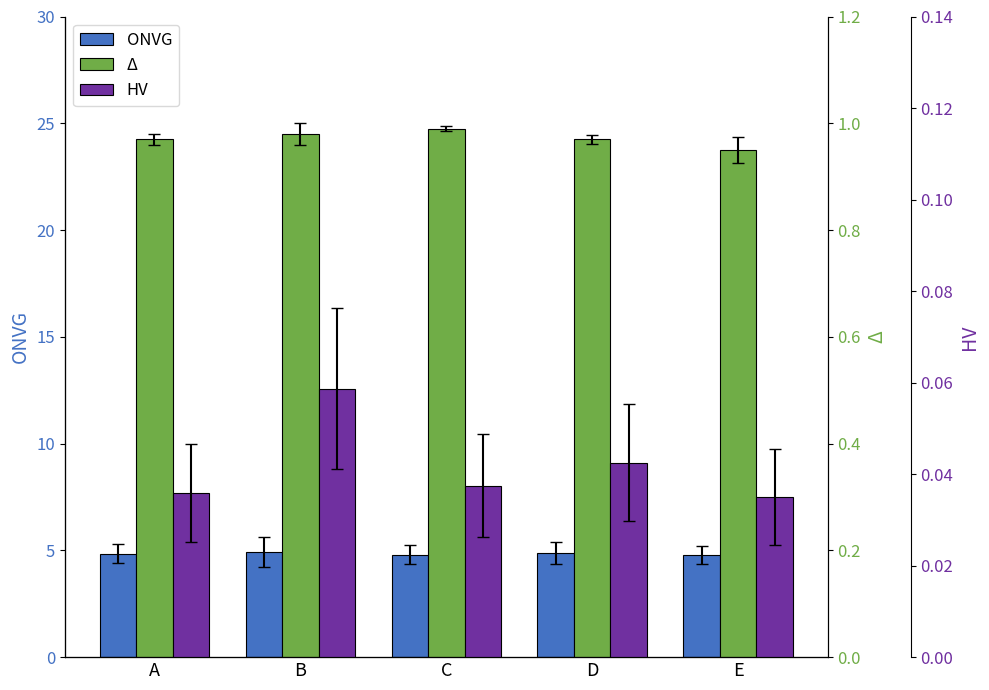

Is it true that Δ equals 1.0 at D?

True